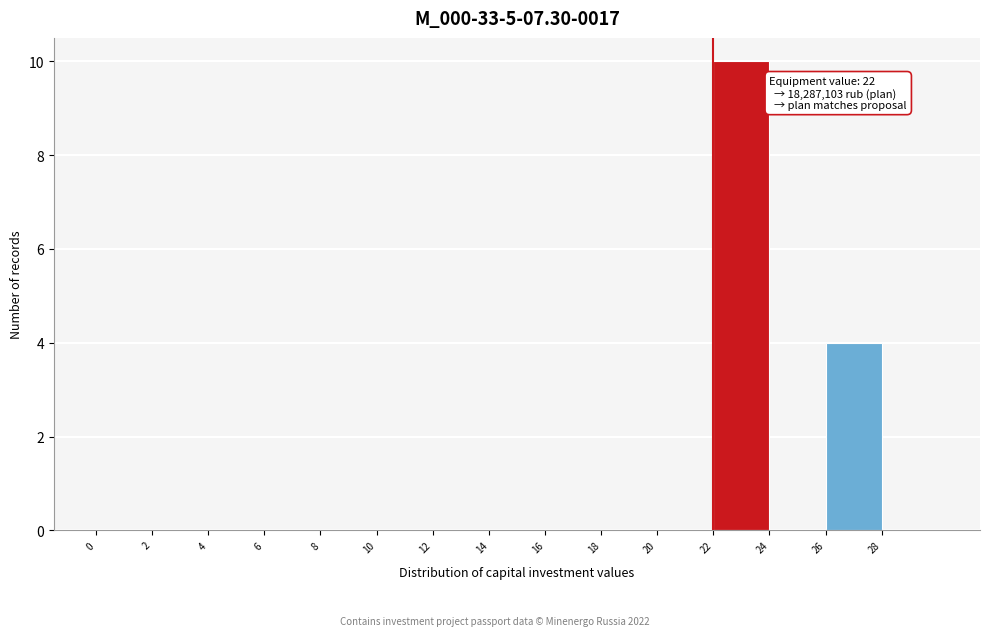

Which range on the x-axis has the tallest bar?

22 to 24